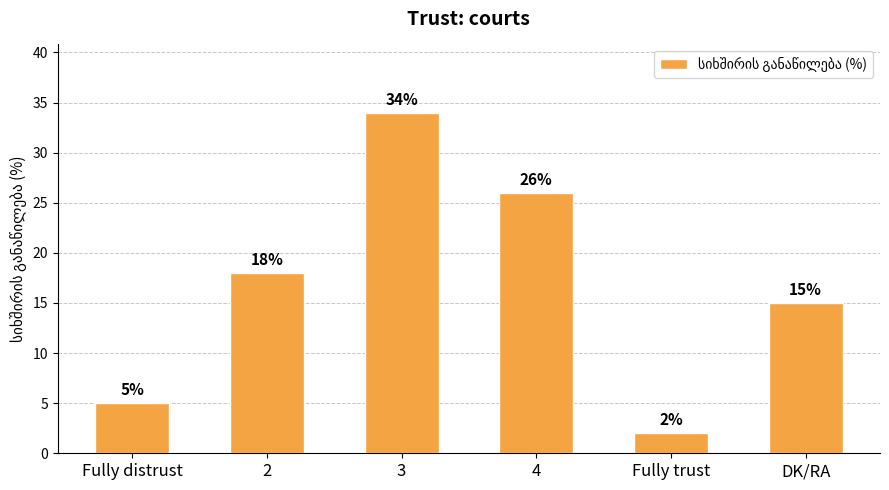

How many series are shown in this chart?

1